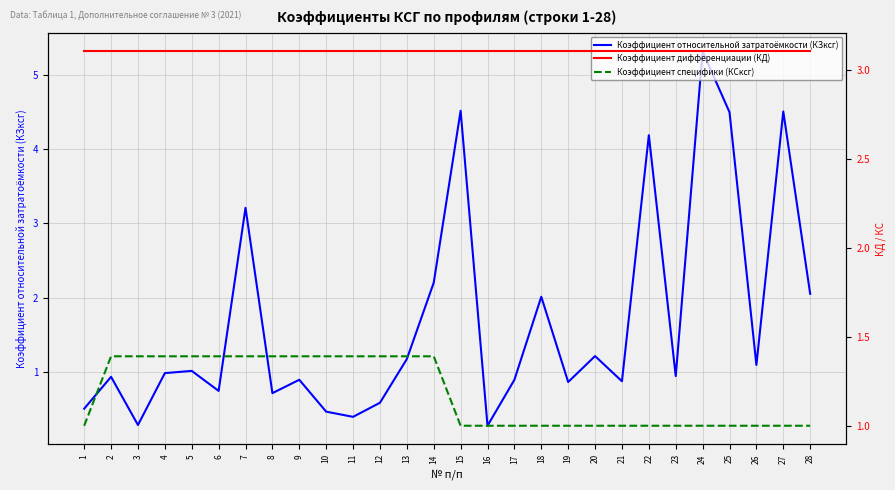

Which has a higher value, 25 or 28?

25